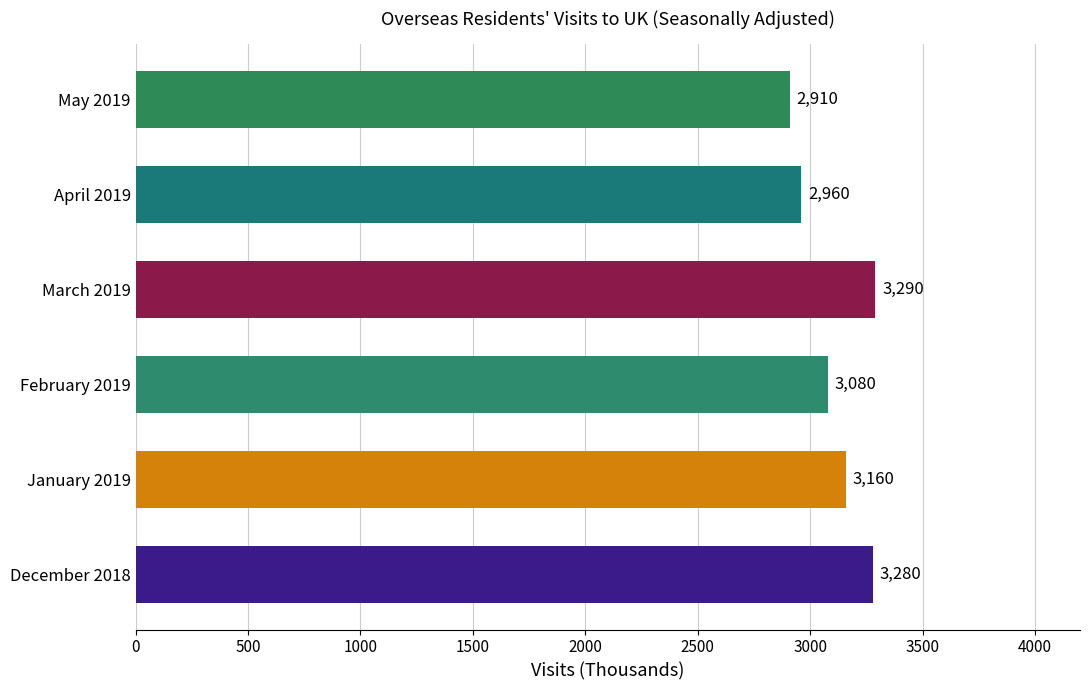

What is the difference between the second highest and second lowest values?

320